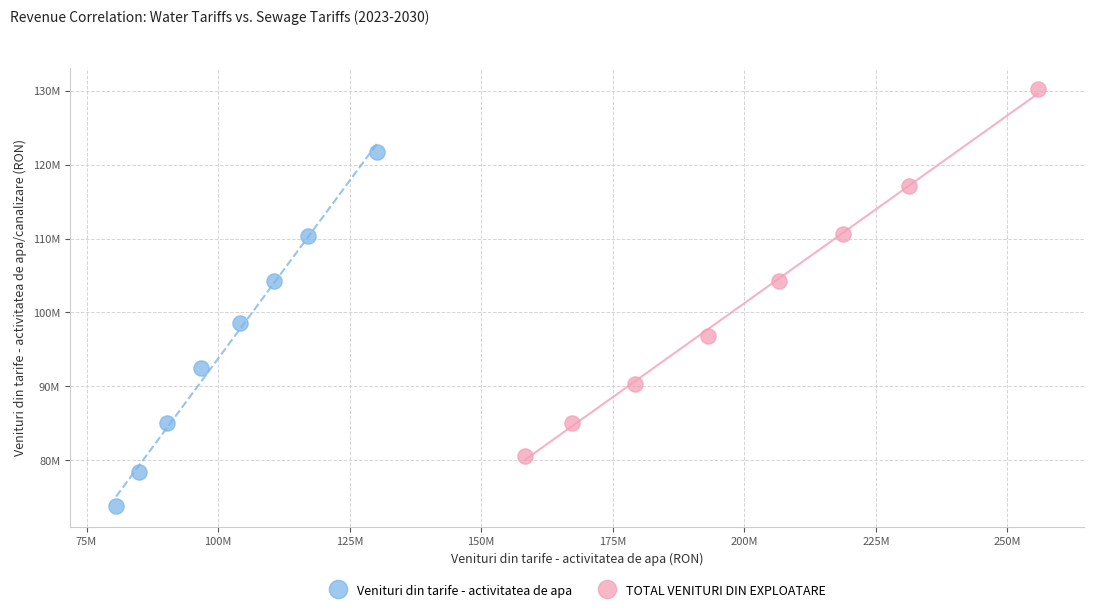

Which series has the largest Y range (max minus min)?

TOTAL VENITURI DIN EXPLOATARE